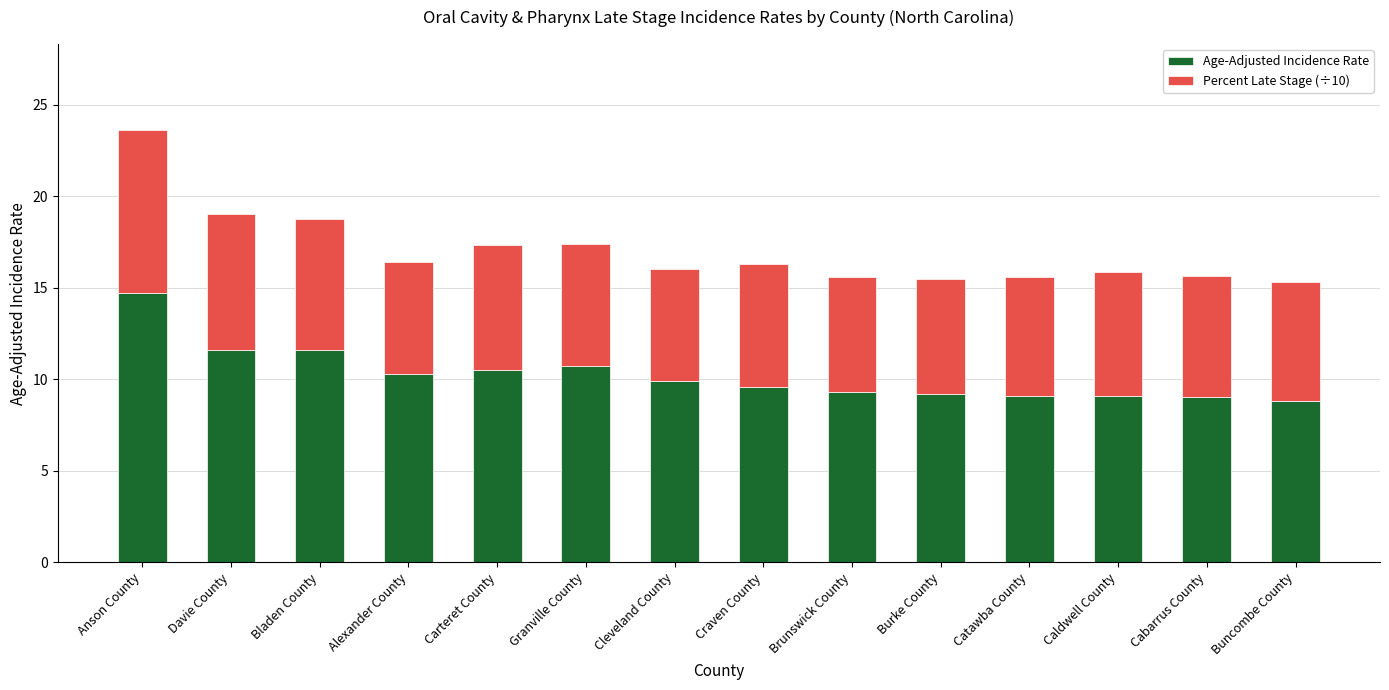

What is the maximum value for Age-Adjusted Incidence Rate?

14.7